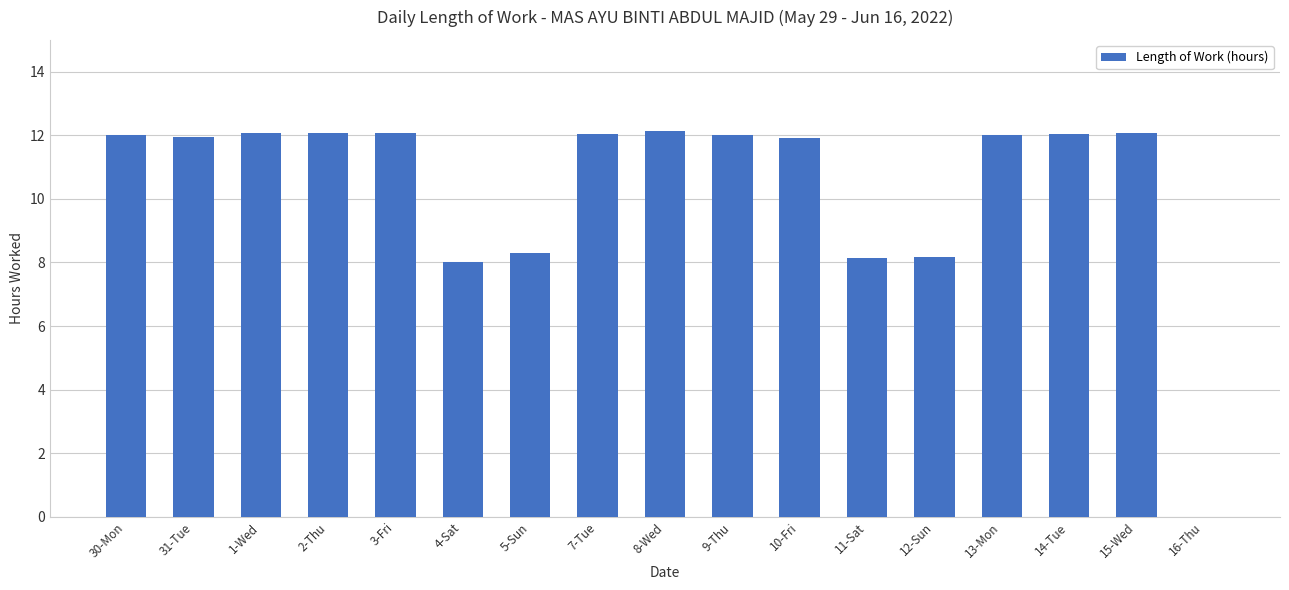

How many distinct data groups are displayed?

1